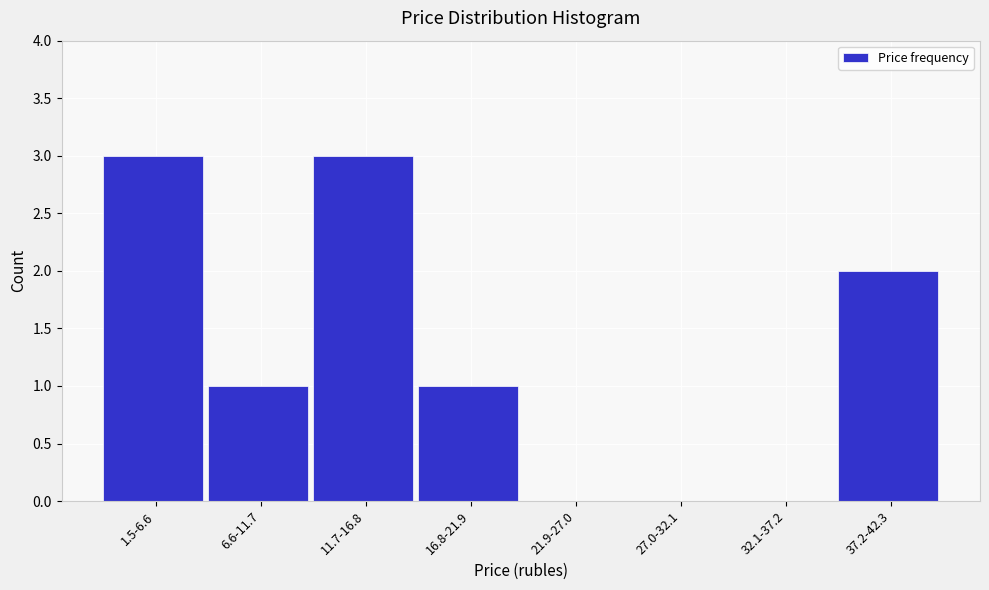

Reading right to left, what are all the values shown in this chart?

37.2-42.3=2	32.1-37.2=0	27.0-32.1=0	21.9-27.0=0	16.8-21.9=1	11.7-16.8=3	6.6-11.7=1	1.5-6.6=3